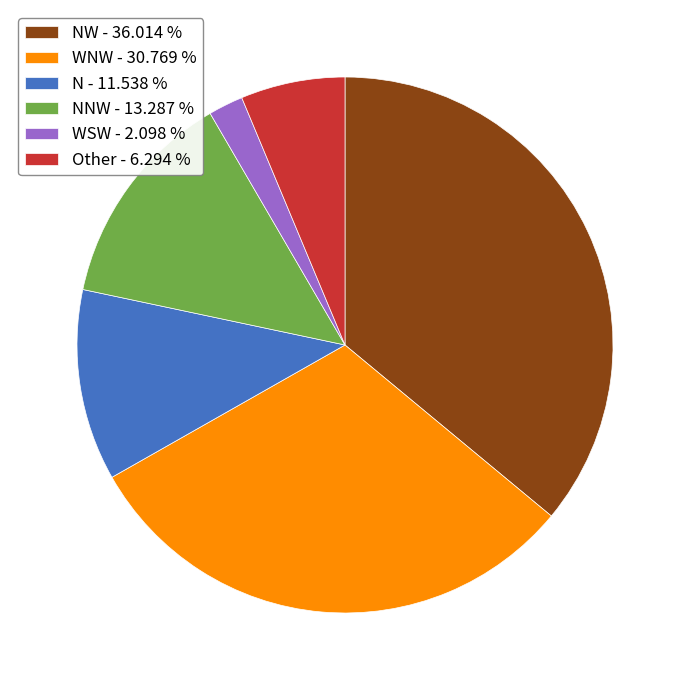

Approximately how many times larger is the value at WNW - 30.769 % compared to NW - 36.014 %?

0.9